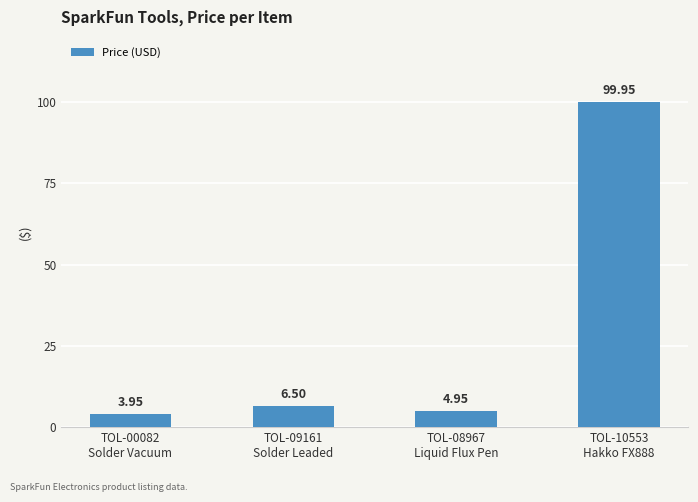

At which category does the chart reach its peak across all series?

TOL-10553
Hakko FX888